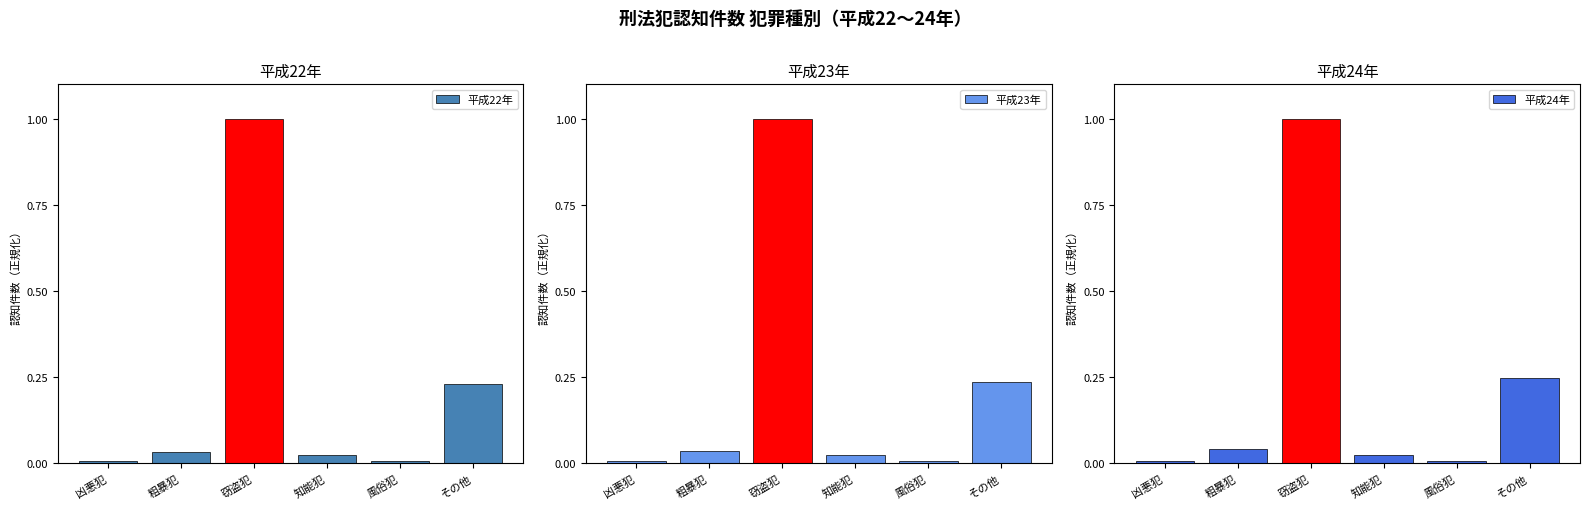

At which category is the sum across all series the highest?

窃盗犯